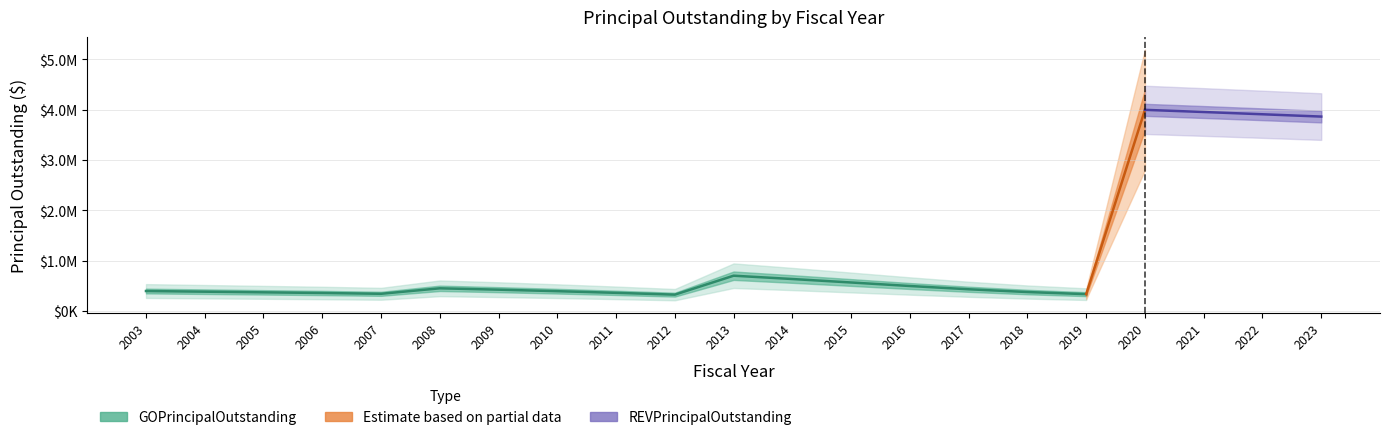

How many data points does each series have?

21